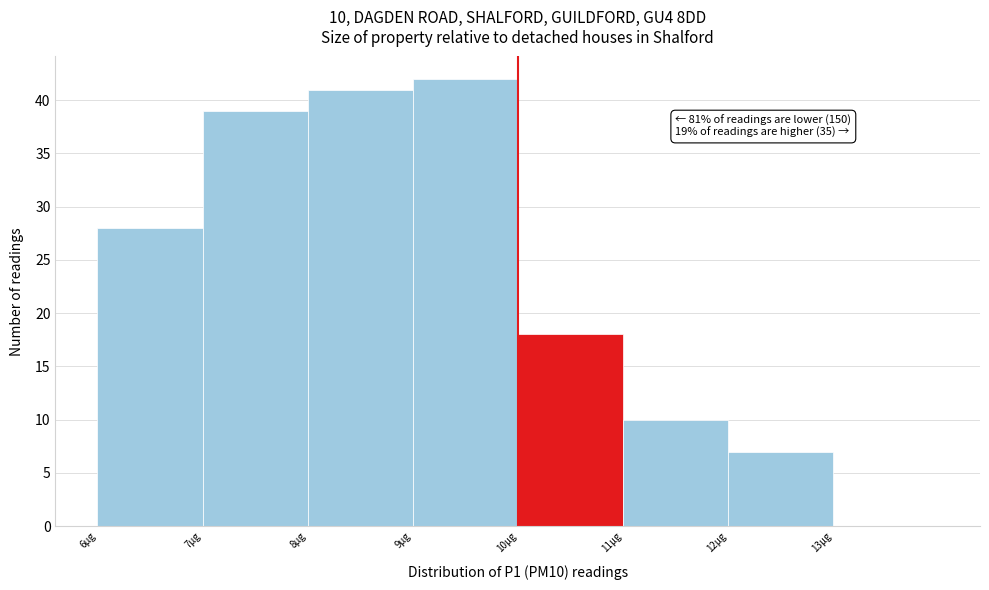

Over which range of the x-axis is the bar tallest?

9 to 10